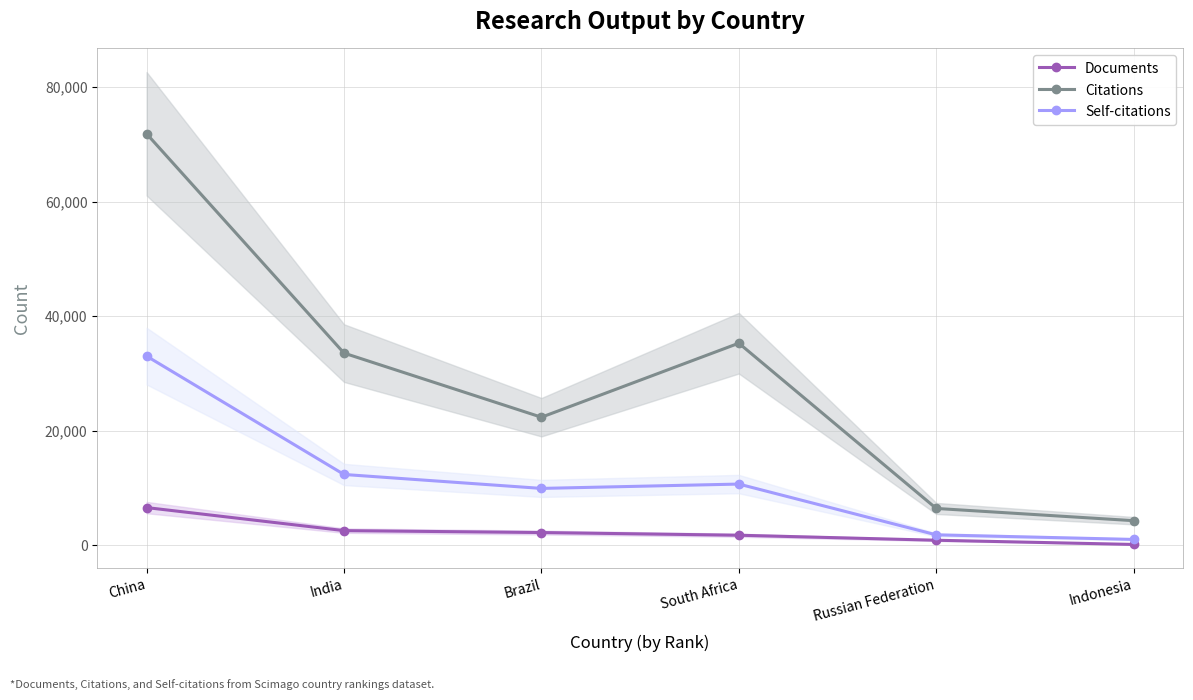

What is the label of the 1st point from the right?

Indonesia